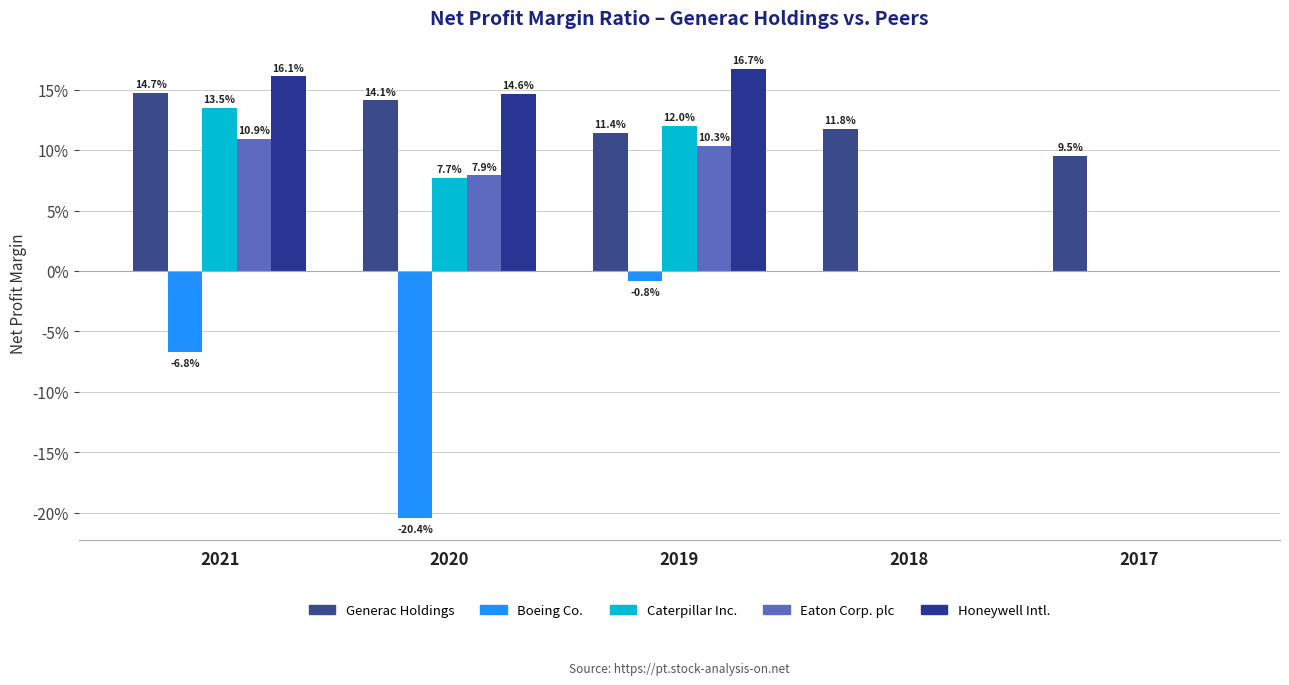

True or false: Eaton Corp. plc has a value of 0.1 at 2020.

True